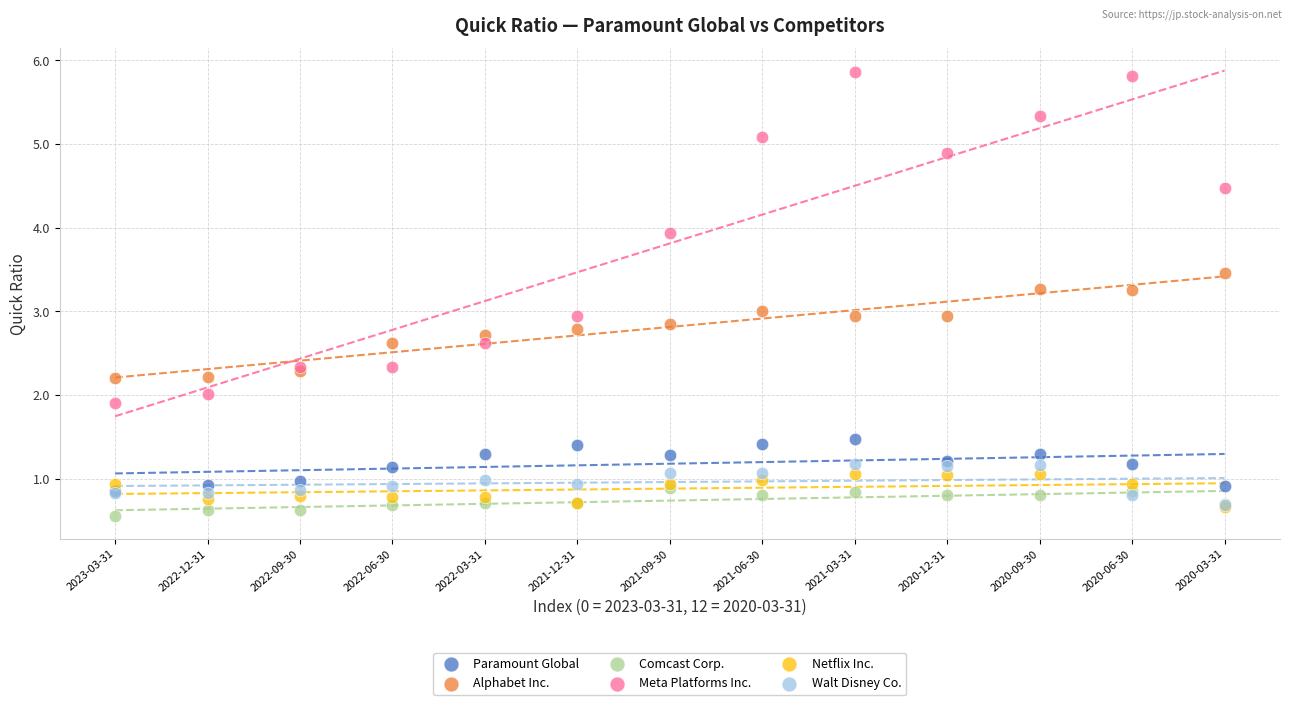

In the Netflix Inc. series, what Y value is closest to 0?

0.7